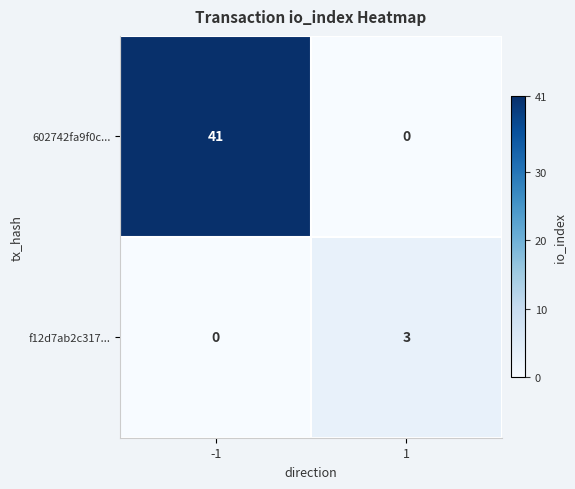

Reading right to left, what are all the values shown in this chart?

602742fa9f0c...: 1=0	-1=41
f12d7ab2c317...: 1=3	-1=0